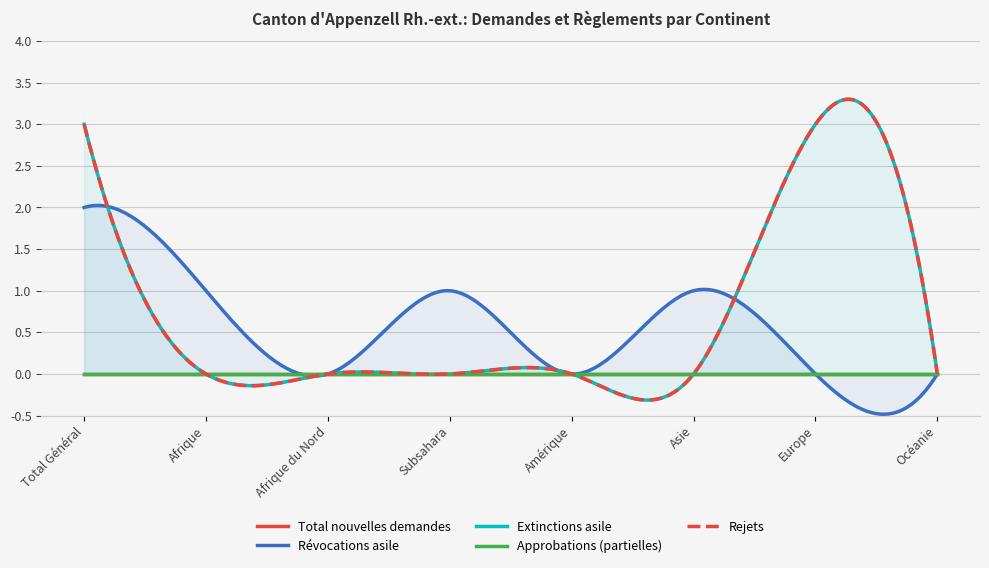

What is the difference between the Rejets values at Europe and Asie?

3